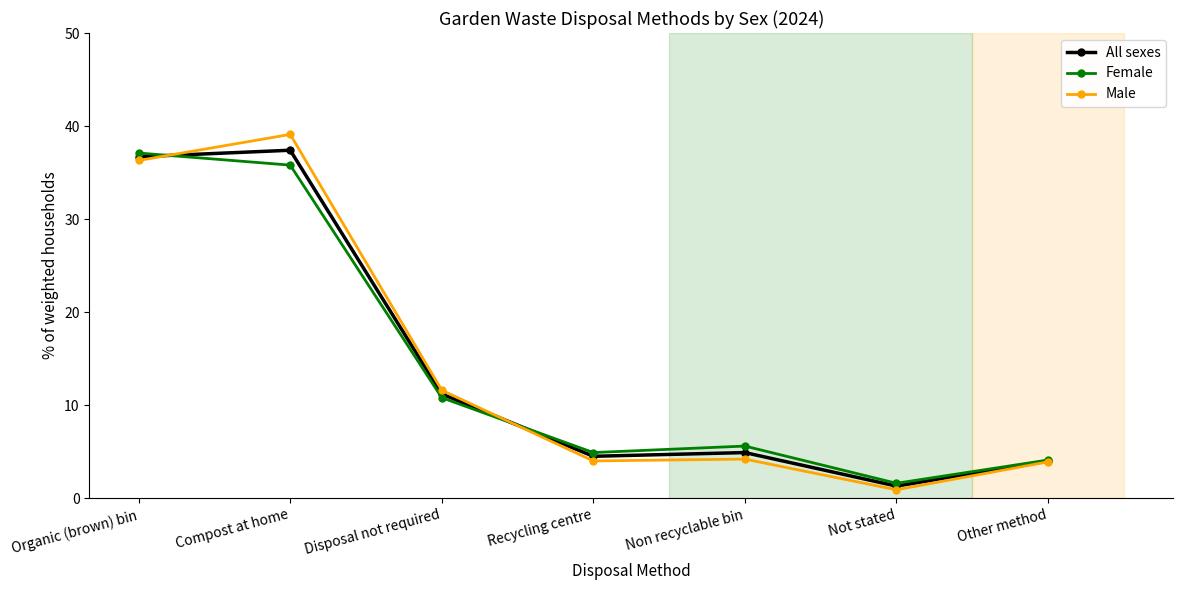

Is it true that Male equals 16.6 at Organic (brown) bin?

False